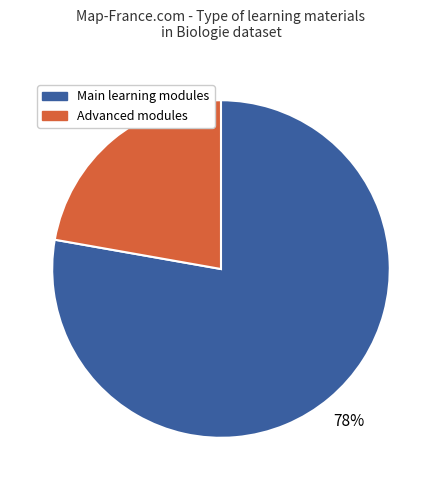

To the nearest percent, what is the difference between the largest and smallest slice percentages?

56%